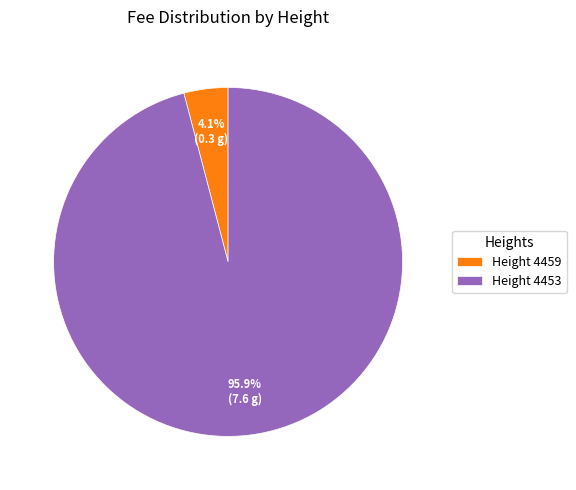

To the nearest percent, what is the difference between the largest and smallest slice percentages?

92%